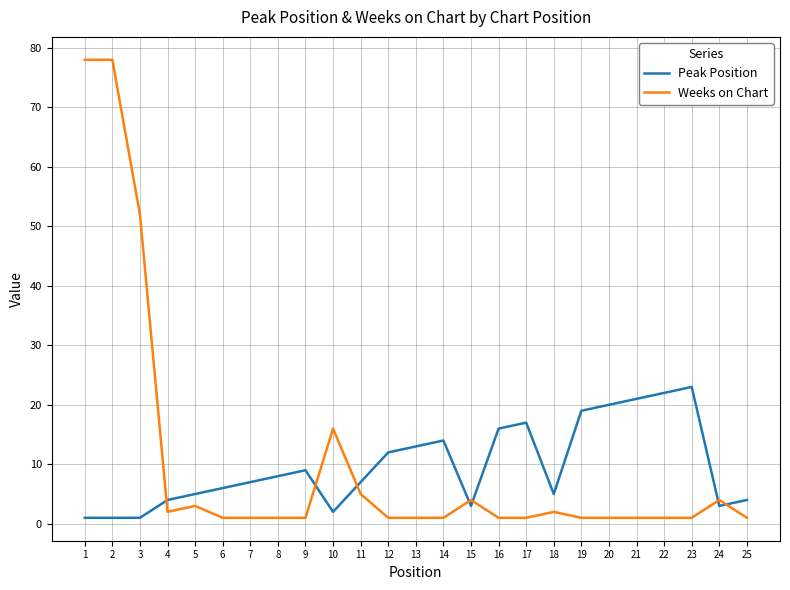

Between which two adjacent categories do Weeks on Chart and Peak Position first intersect?

3 and 4